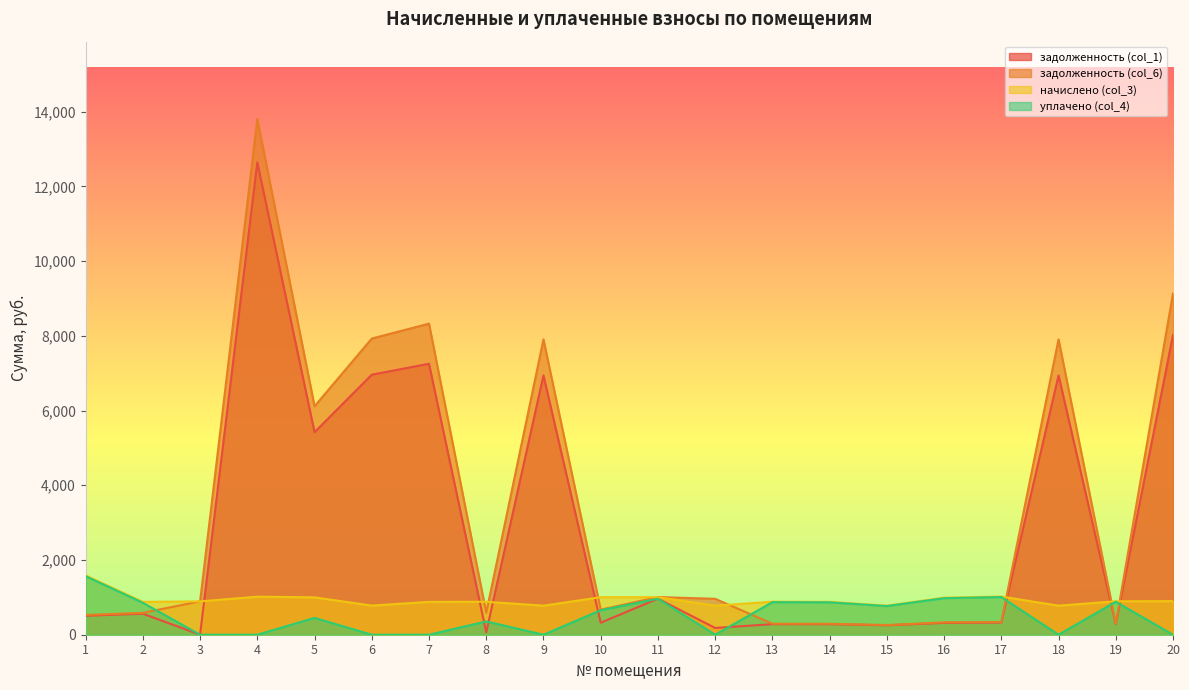

What is the total value across all series at 17?

2696.1